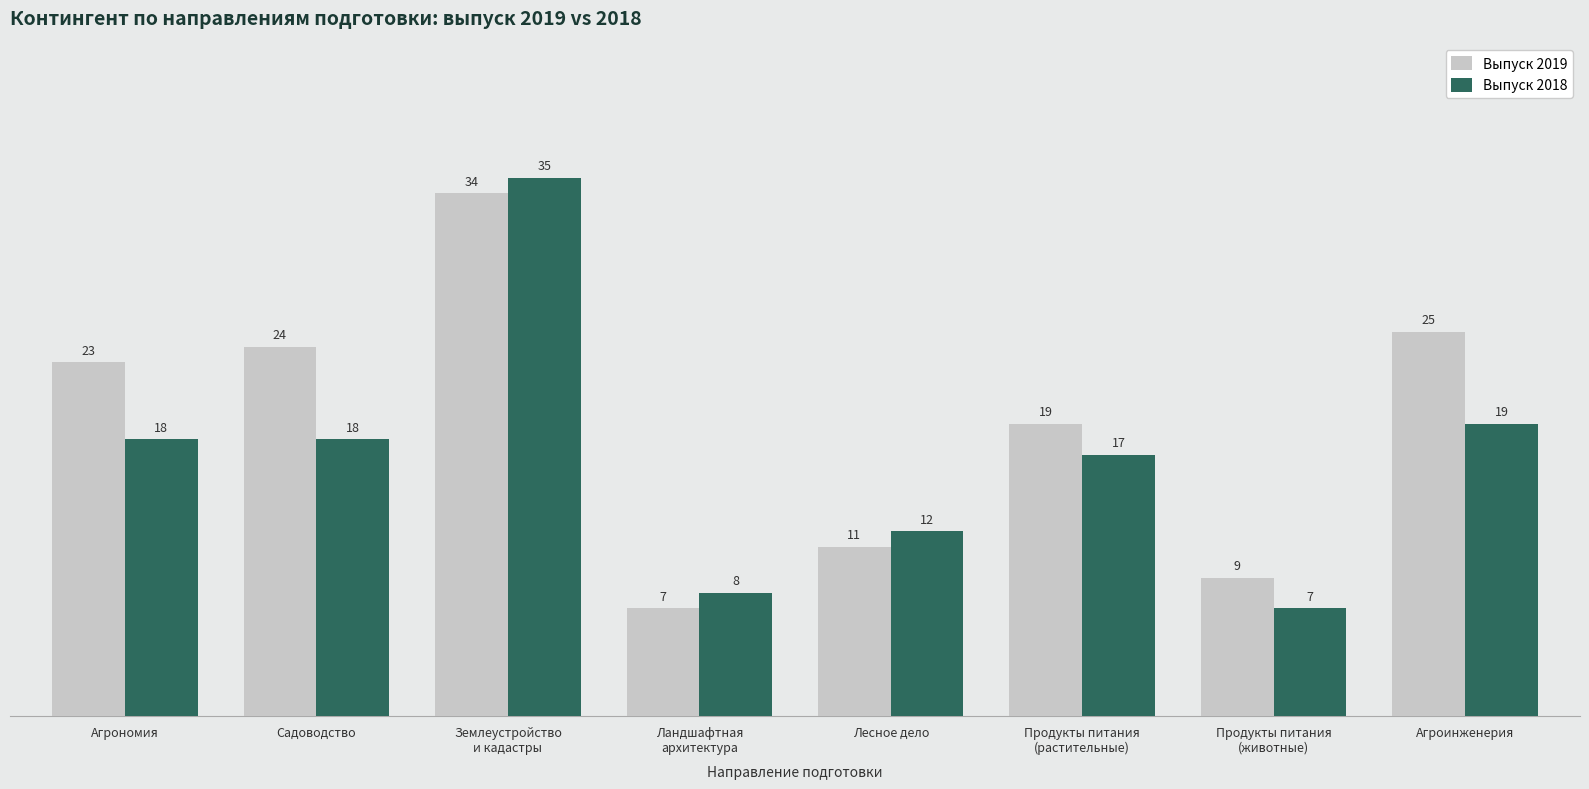

What is the label of the 3rd bar from the left?

Землеустройство
и кадастры